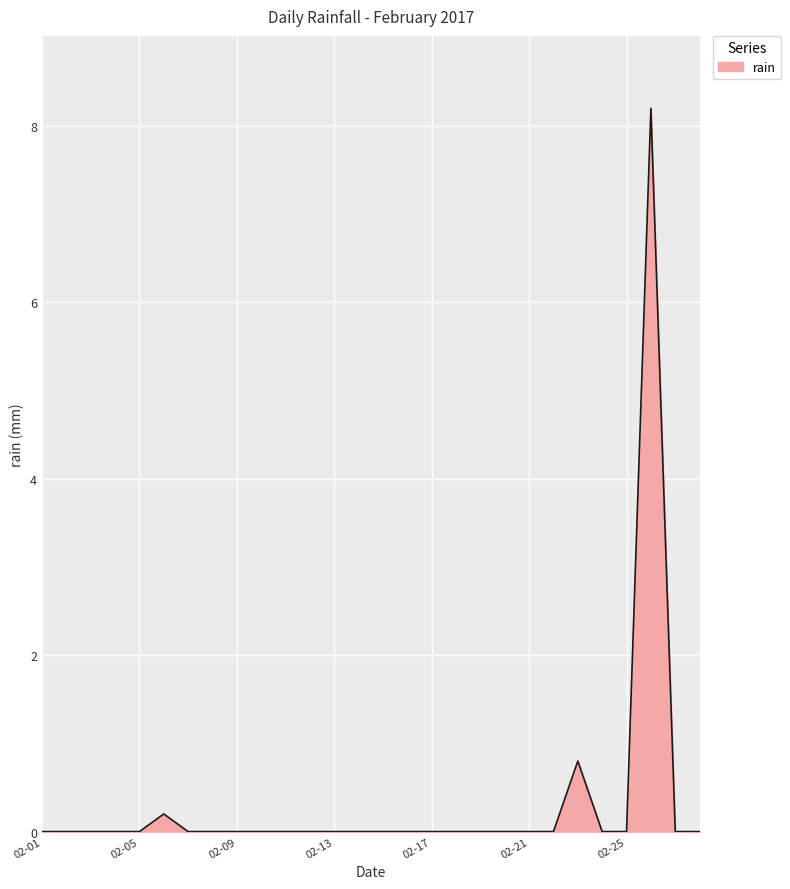

What is the maximum value shown in the chart?

8.2